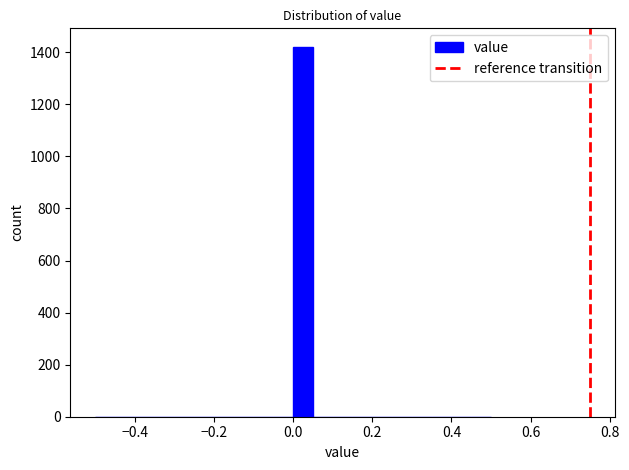

Read against the x-axis, roughly where is the centre of the tallest bar?

0.02